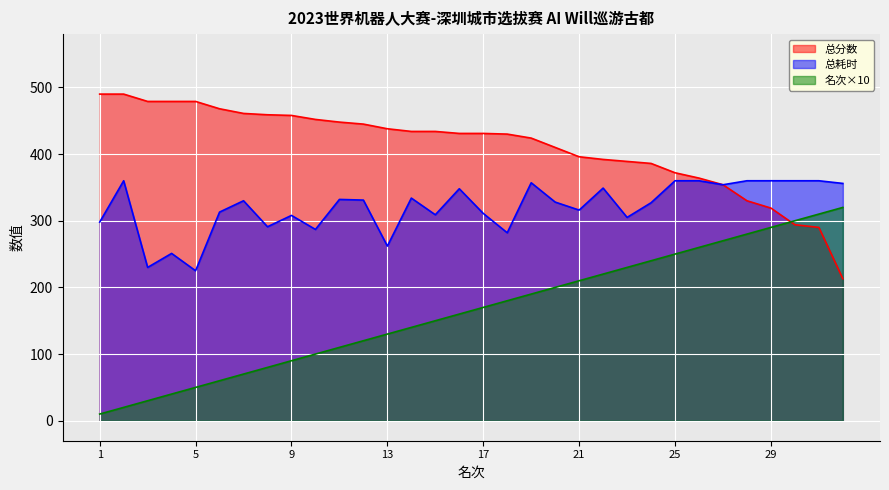

Reading left to right, list all the values displayed in this chart.

总分数: 490	490	479	479	479	468	461	459	458	452	448	445	438	434	434	431	431	430	424	410	396	392	389	386	372	364	354	330	319	294	290	213
总耗时: 298	360	230	251	225	313	330	291	308	287	332	331	262	334	309	348	311	282	357	328	316	349	305	327	360	360	354	360	360	360	360	356
名次: 10	20	30	40	50	60	70	80	90	100	110	120	130	140	150	160	170	180	190	200	210	220	230	240	250	260	270	280	290	300	310	320